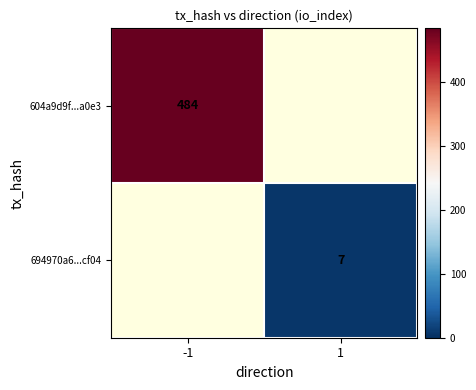

Is it true that 604a9d9f...a0e3 equals 129 at -1?

False